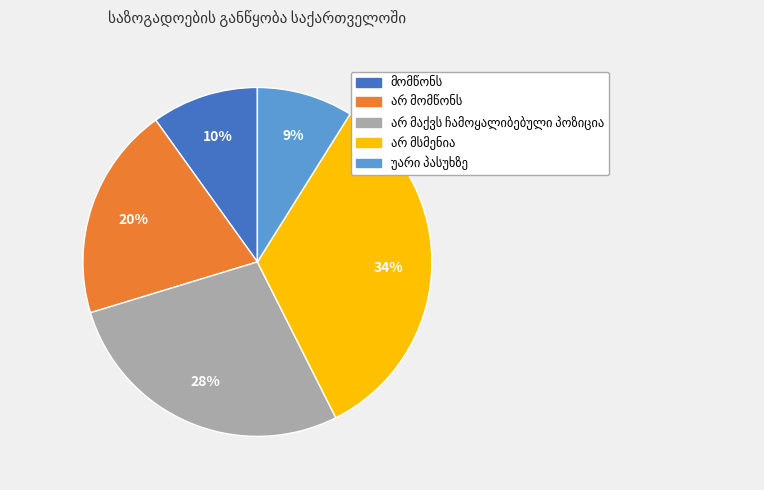

Does any single category account for the majority?

No